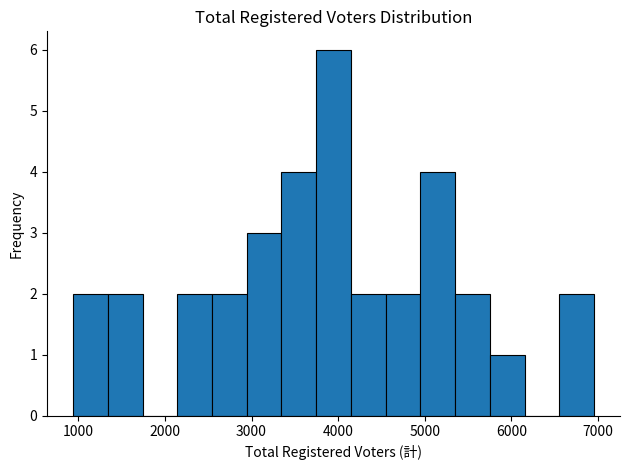

Over which range of the x-axis is the bar tallest?

3700 to 4100